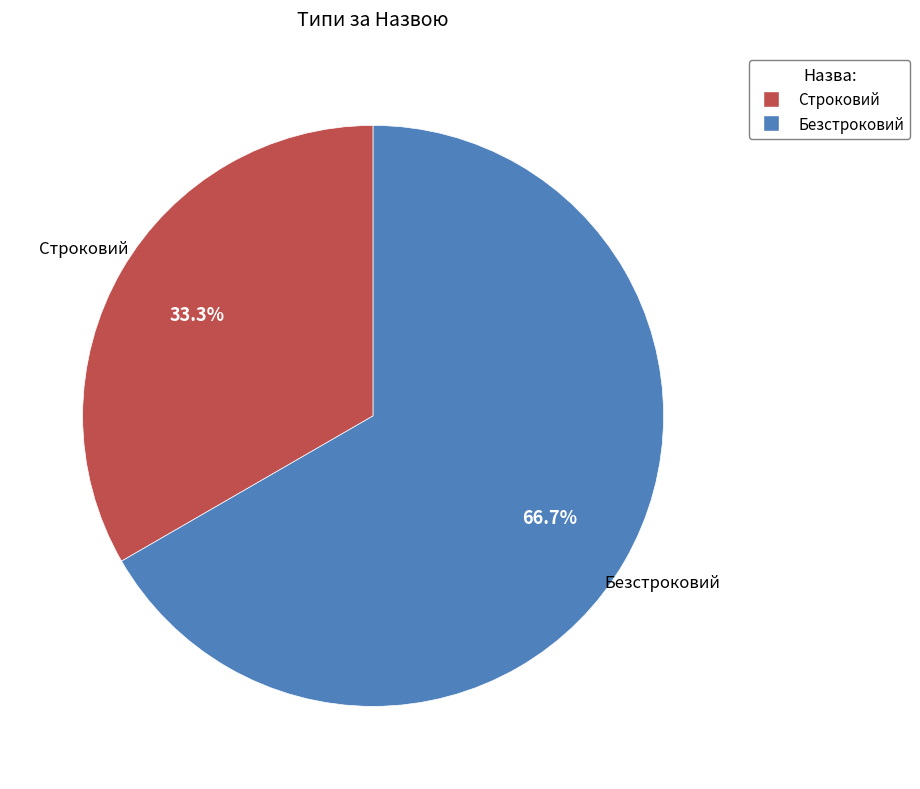

To the nearest percent, what is the average slice percentage?

50%